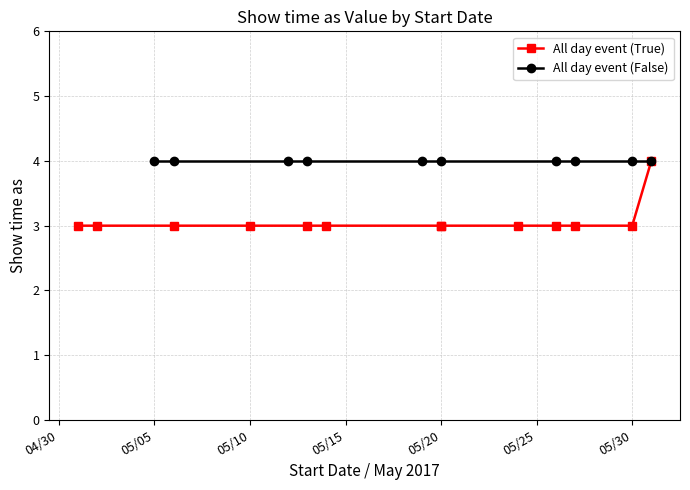

What is the minimum value shown in the chart?

3